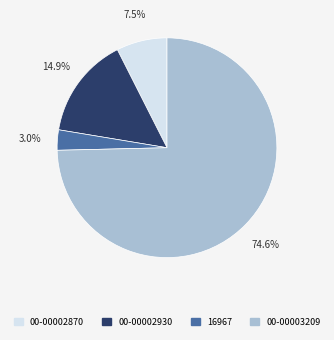

Is it true that 00-00003209 is 75% of the pie?

True